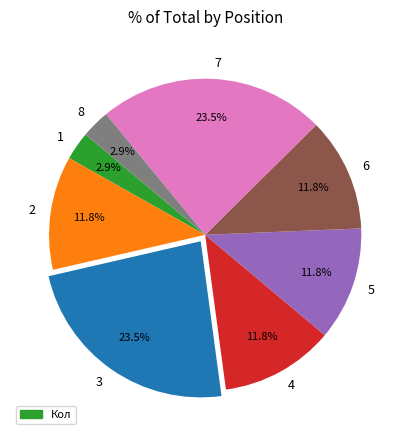

The 1 slice represents 3% of the pie. True or false?

True